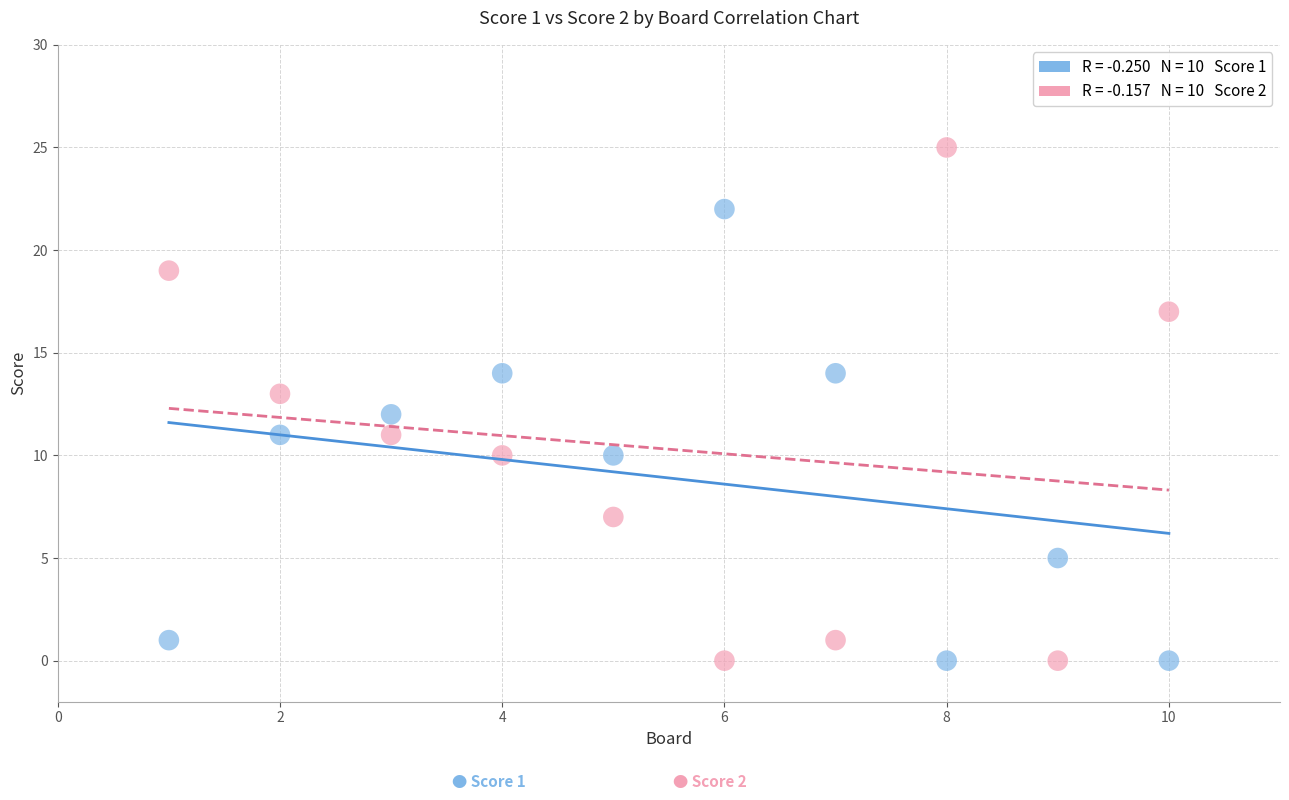

Across all data points, what is the range of Y values (max minus min)?

25